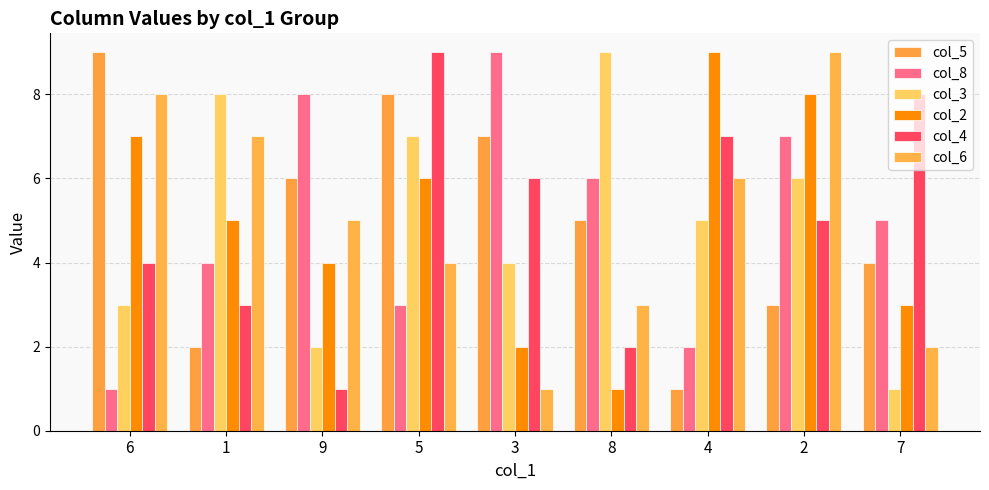

Which category has the highest value in the col_2 series?

4